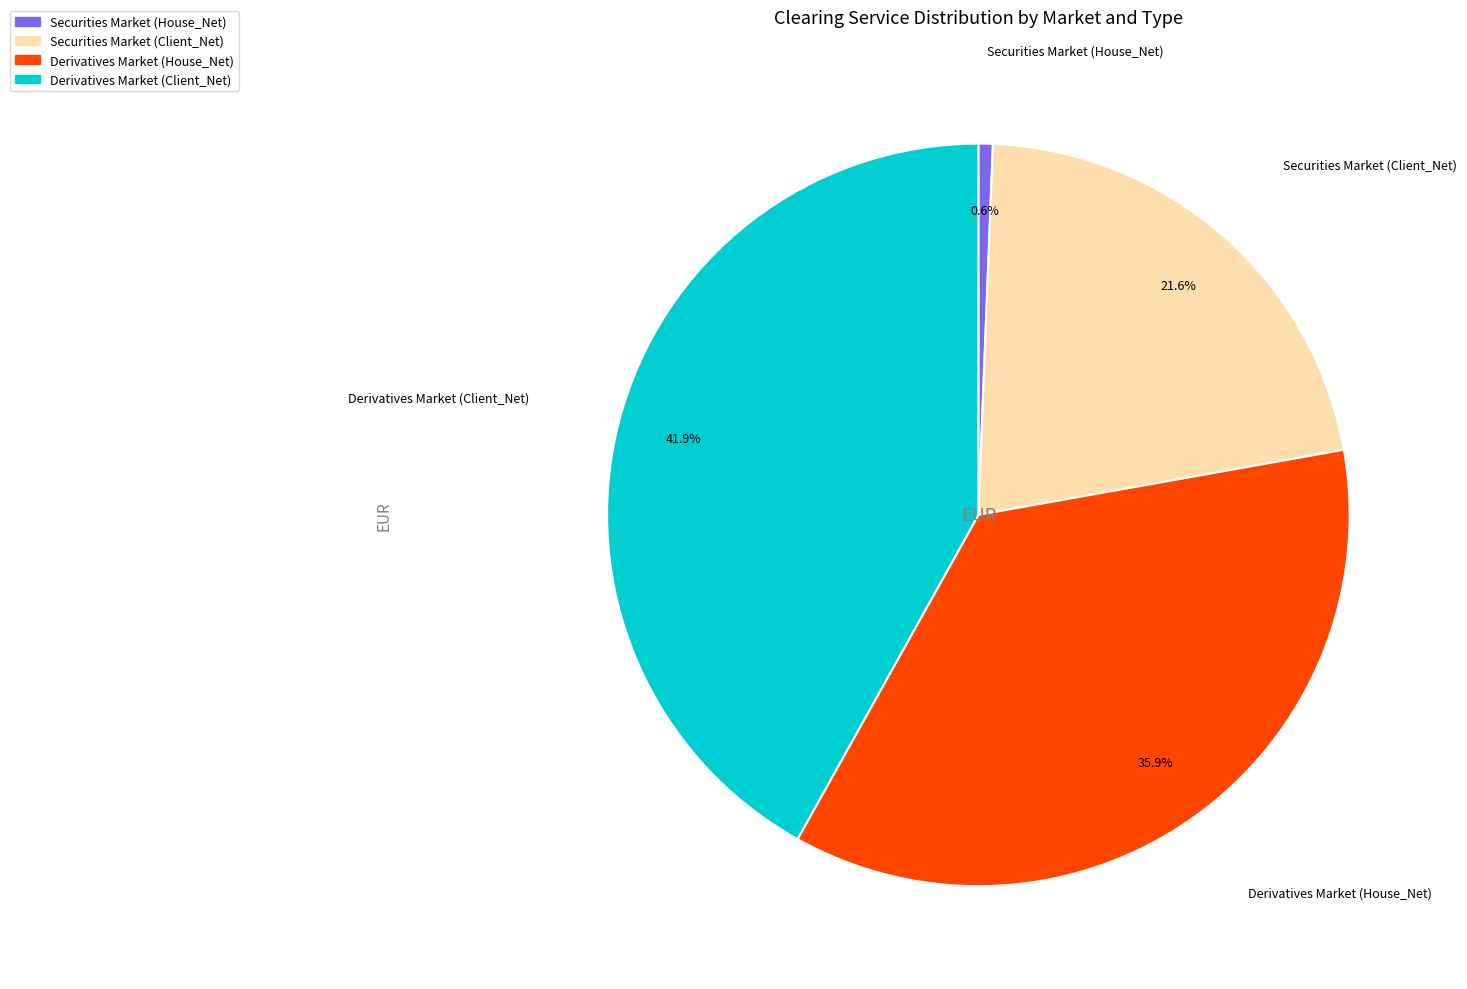

The Securities Market (House_Net) slice represents 11% of the pie. True or false?

False